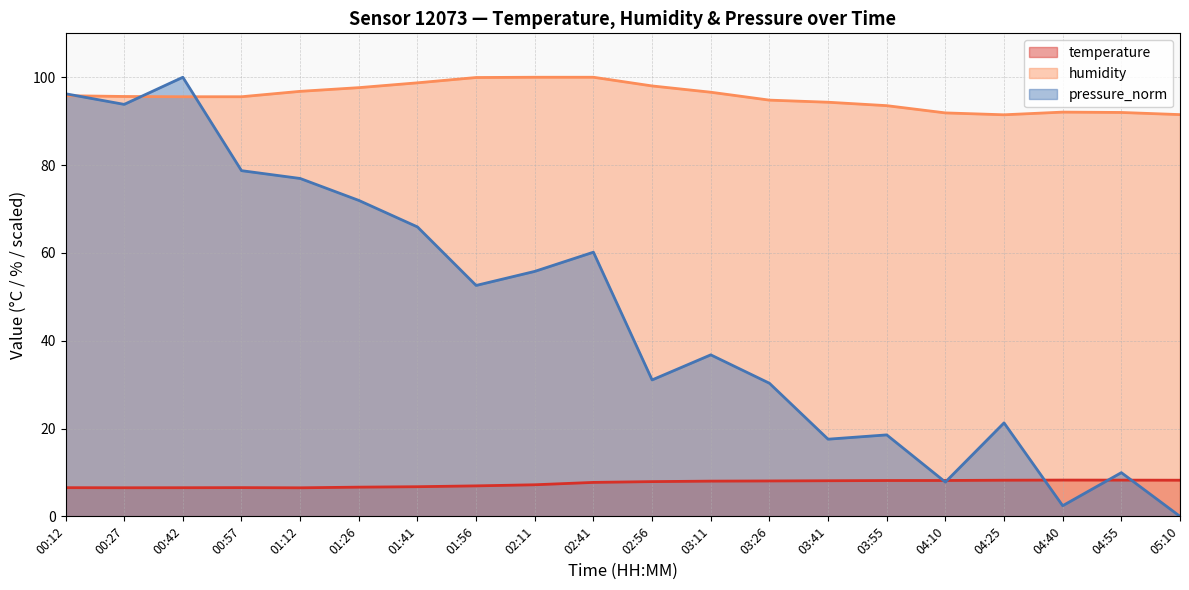

True or false: temperature has a value of 6.8 at 01:41.

True